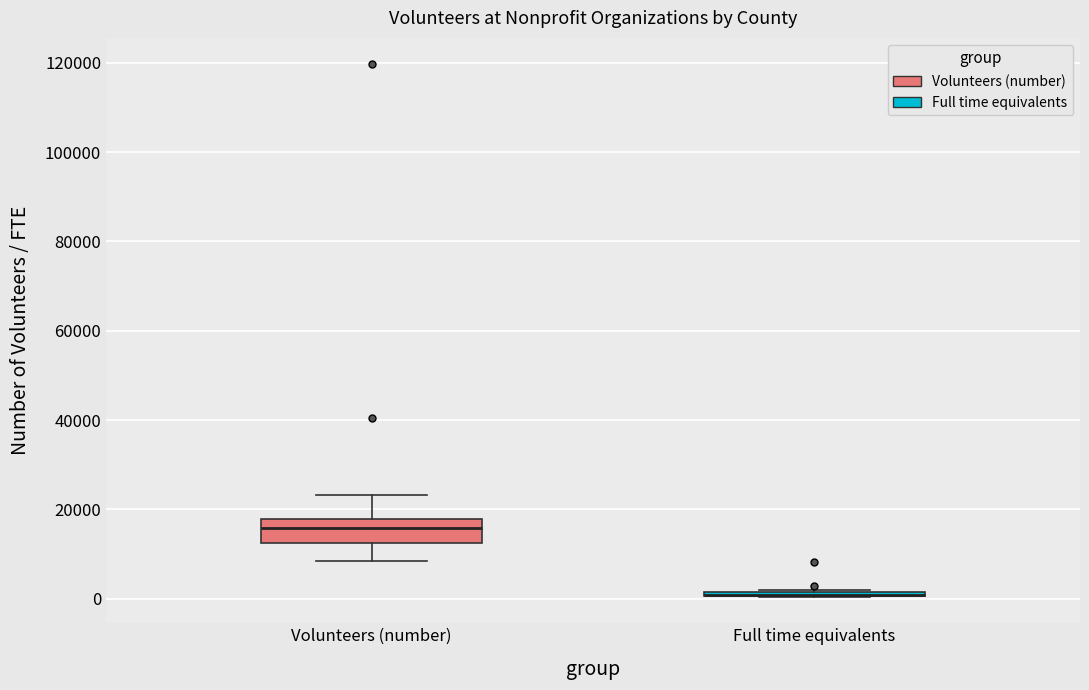

Reading left to right, read every box against the y-axis: the position of its median line, the range the box covers, and the ends of its whiskers. The values are not printed on the chart, so give them approximately, as read against the axis.

Volunteers (number): median 16000, box 12000 to 18000, whiskers 8000 to 24000
Full time equivalents: box collapsed to a line at 0, whiskers 0 to 2000